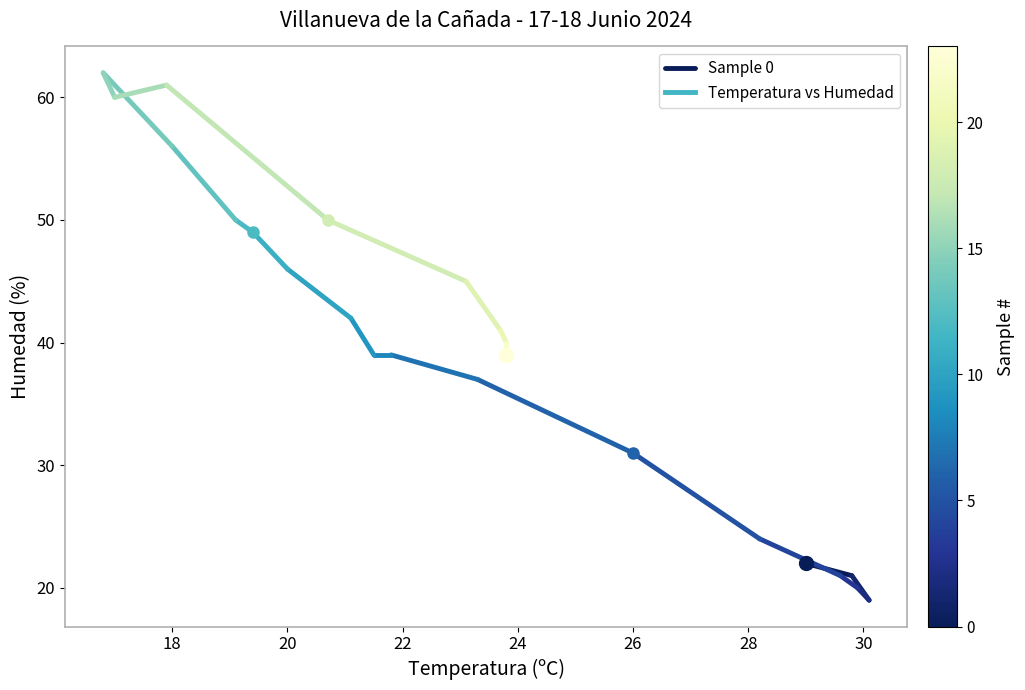

What is the value of the 2nd point from the left?

21